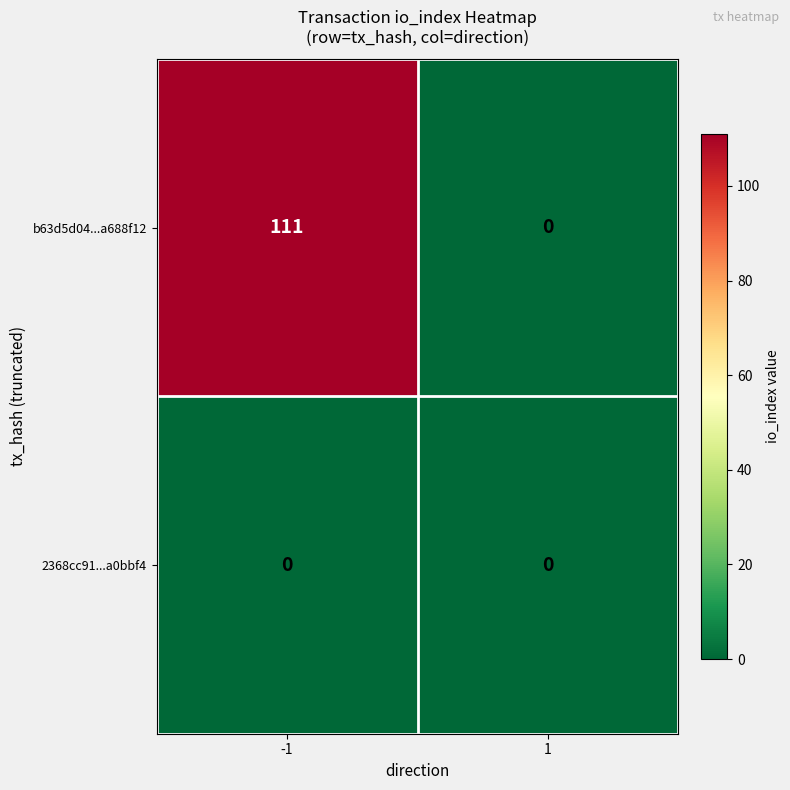

What is the difference between the b63d5d04...a688f12 values at -1 and 1?

111